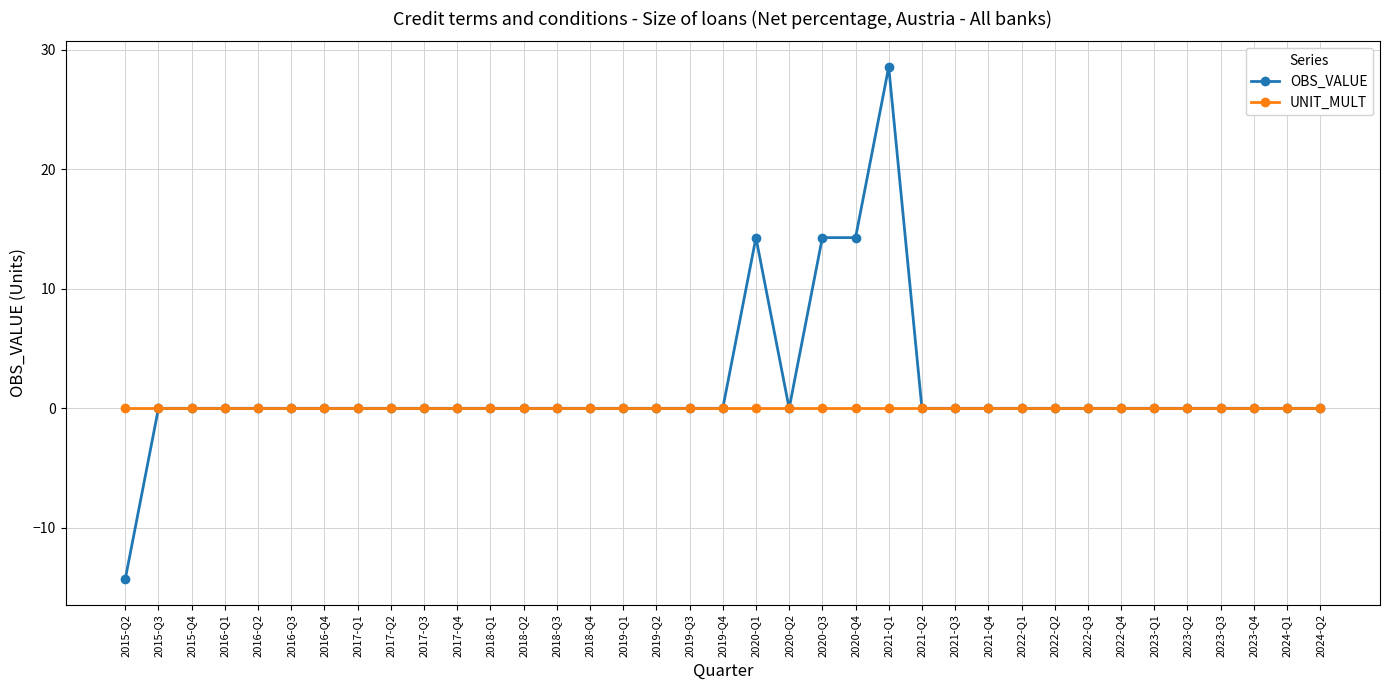

List the series in order of their peak value, lowest first.

UNIT_MULT, OBS_VALUE